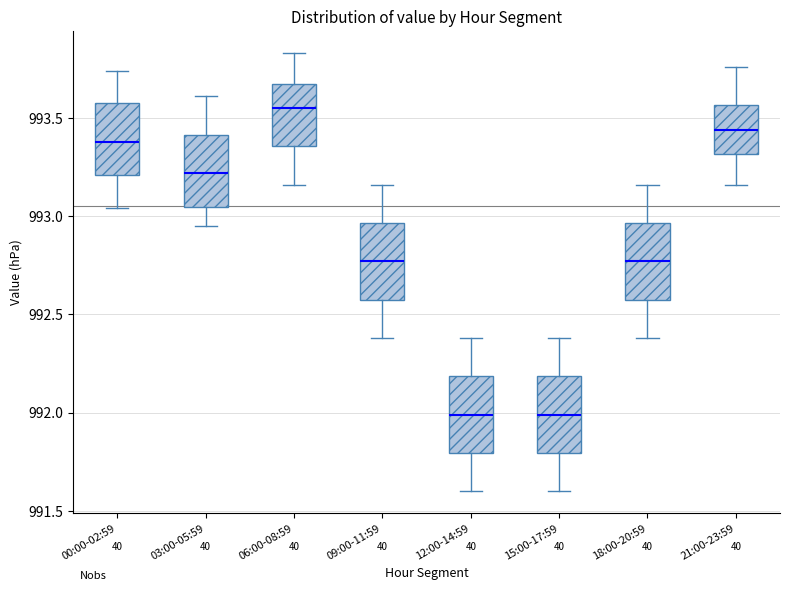

Which box has the highest median line?

06:00-08:59